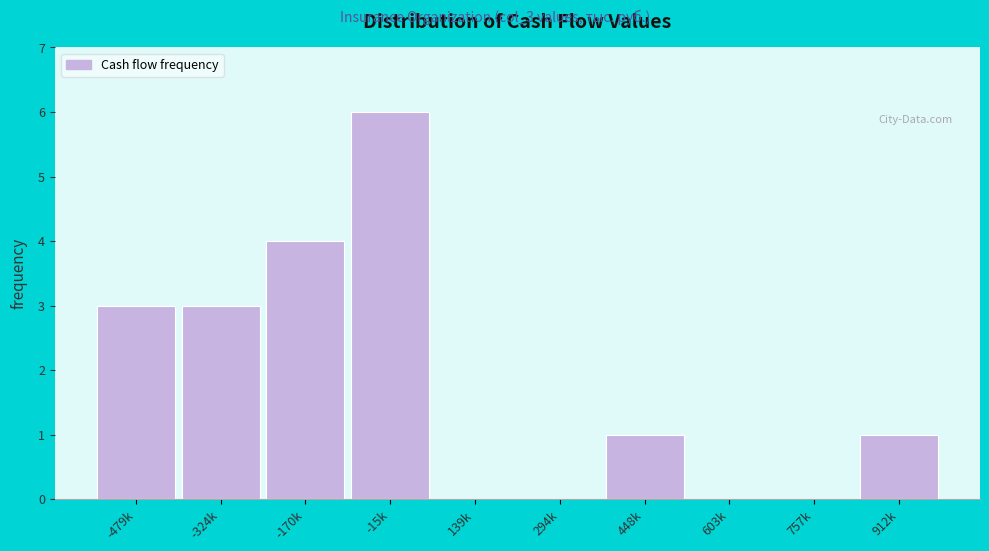

Reading left to right, extract all data points from this chart.

-479k=3	-324k=3	-170k=4	-15k=6	139k=0	294k=0	448k=1	603k=0	757k=0	912k=1